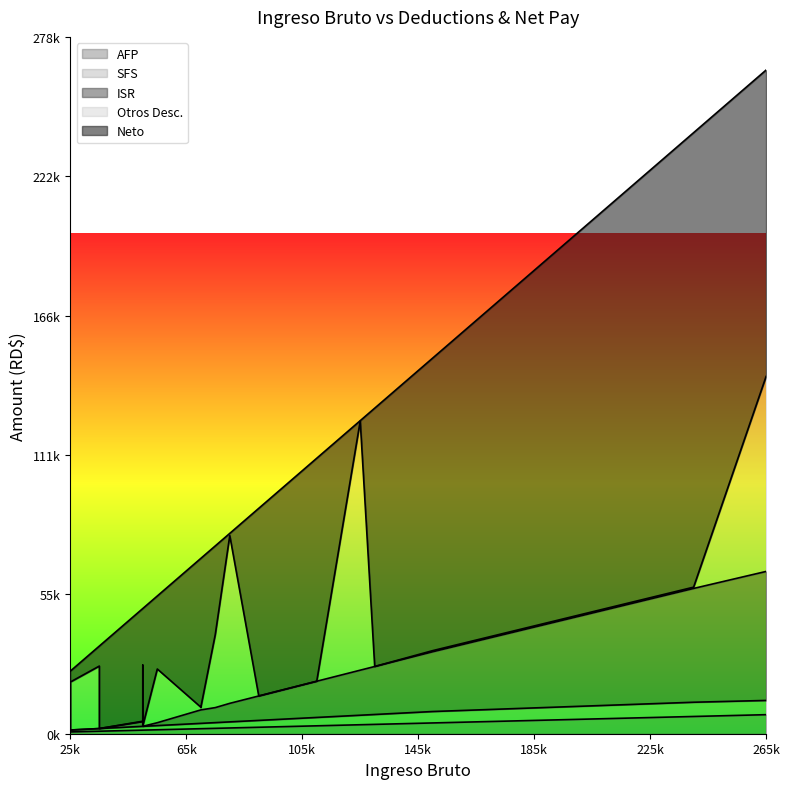

How many data points in Otros Desc. are above 957?

10